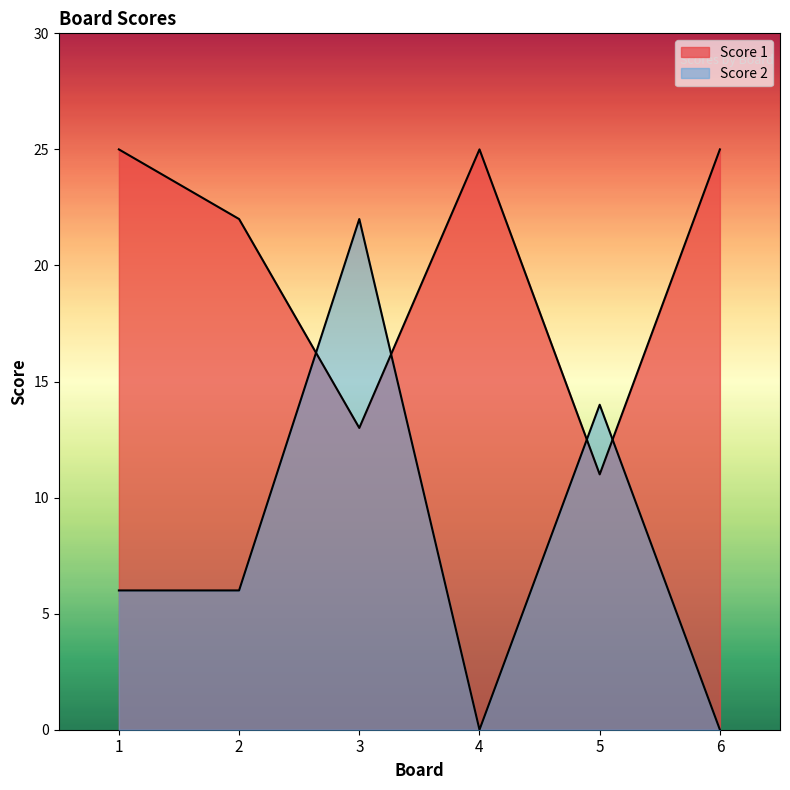

How many lines are shown in the chart?

2